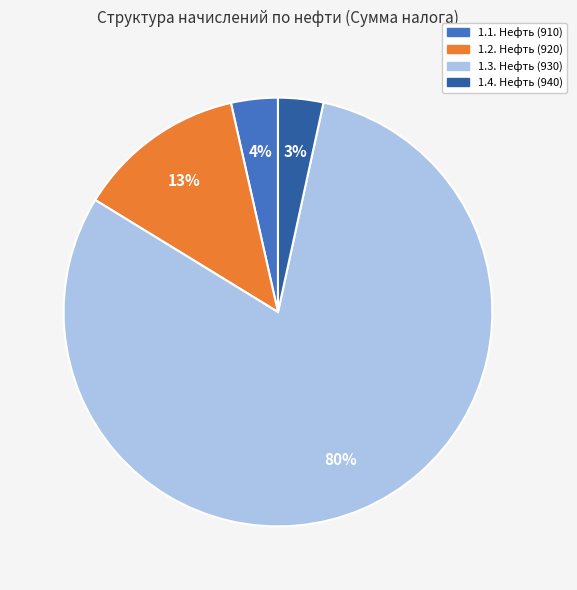

Which has a higher value, 1.4. Нефть (940) or 1.3. Нефть (930)?

1.3. Нефть (930)